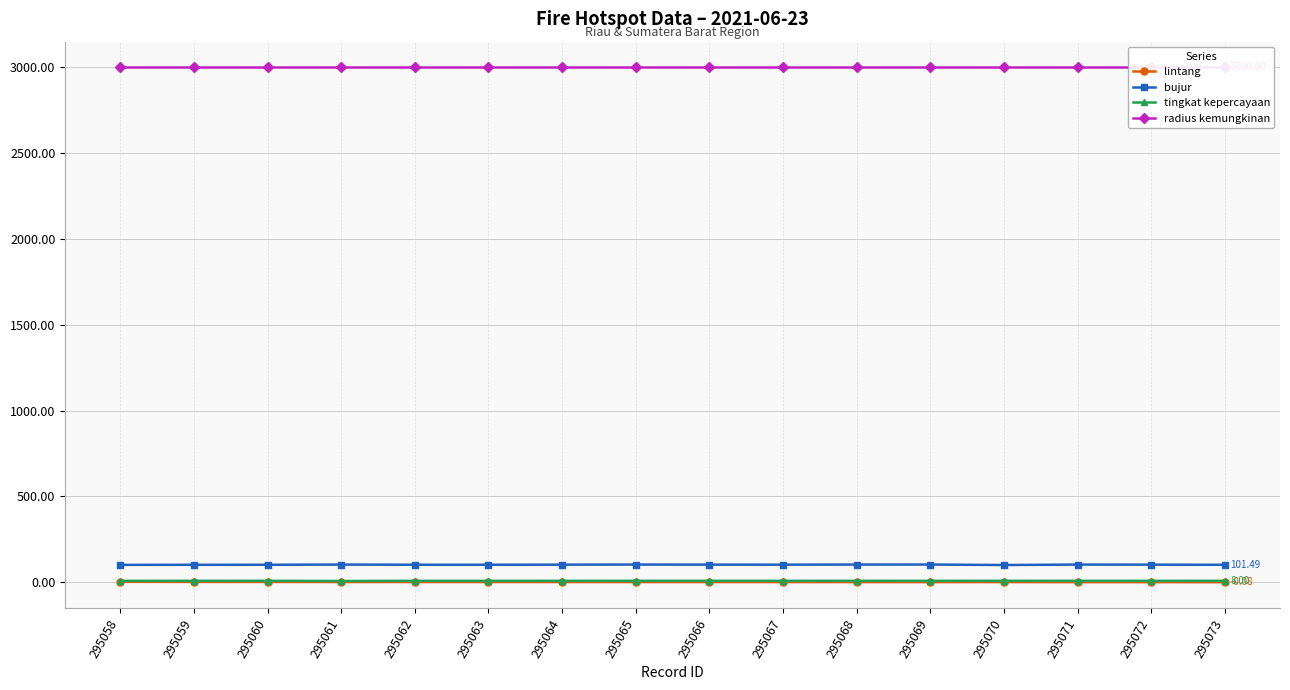

What is the highest value of the lintang series?

2.2